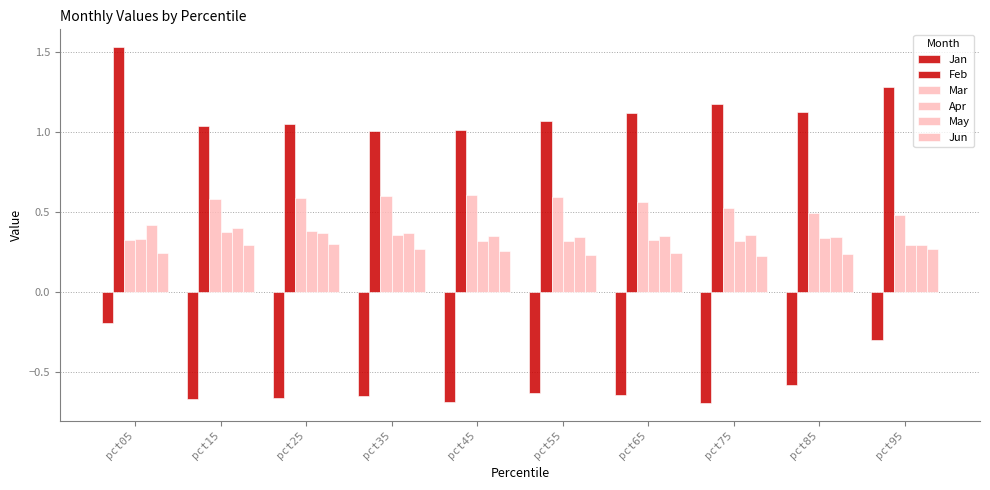

What is the spread (max minus min) of values at pct95?

1.6